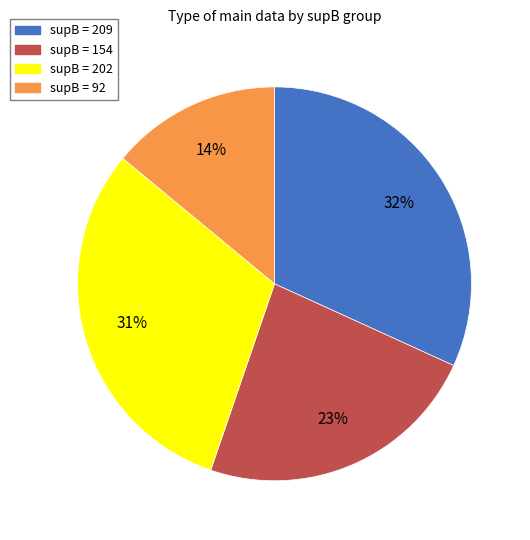

Rank the categories by value from lowest to highest.

supB = 92, supB = 154, supB = 202, supB = 209